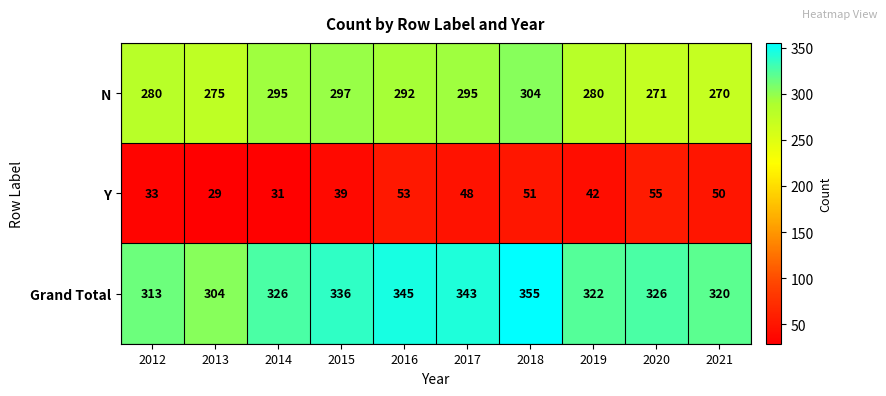

What is the average value of the Grand Total series?

329